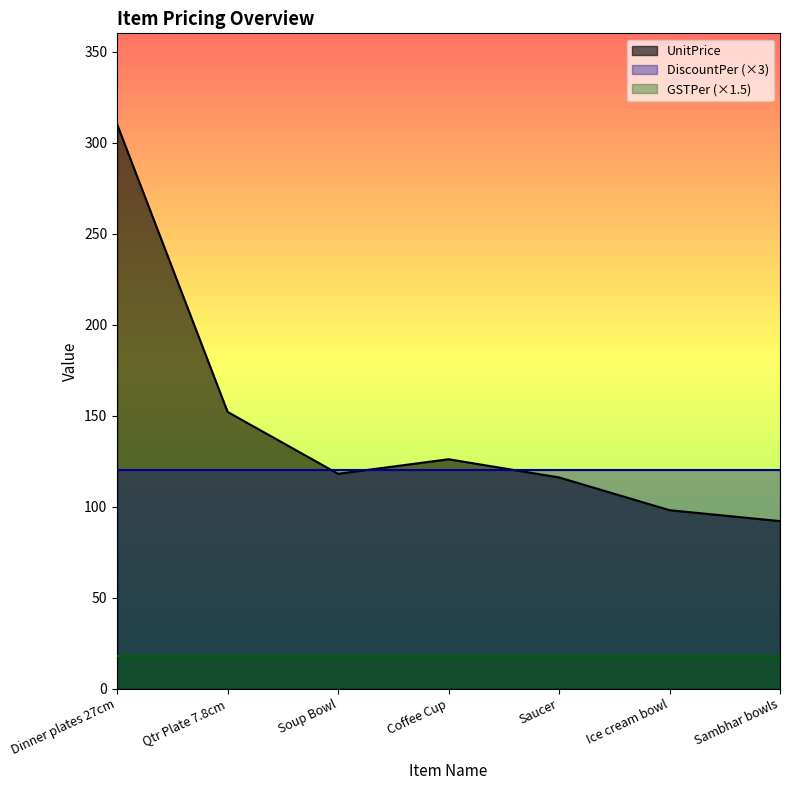

Between Dinner plates 27cm and Sambhar bowls, which series saw the biggest shift?

UnitPrice